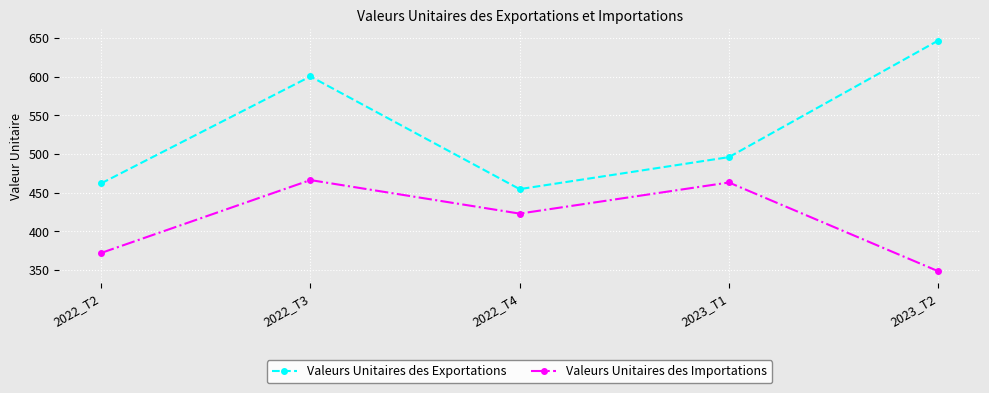

What is the value of the Valeurs Unitaires des Importations point at the 2nd from the left?

466.3